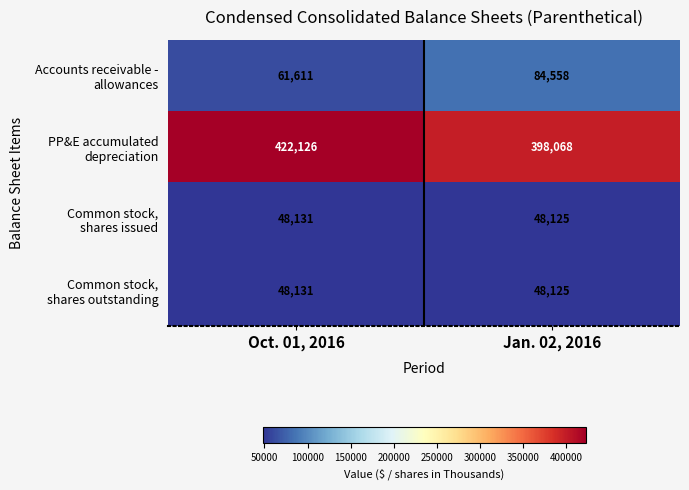

How many data points does each series have?

2